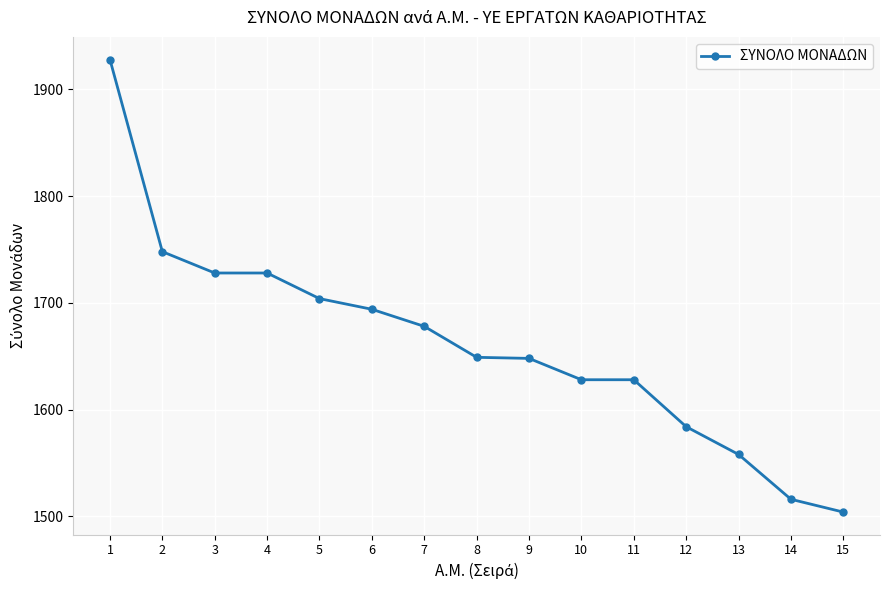

What is the smallest value displayed?

1504